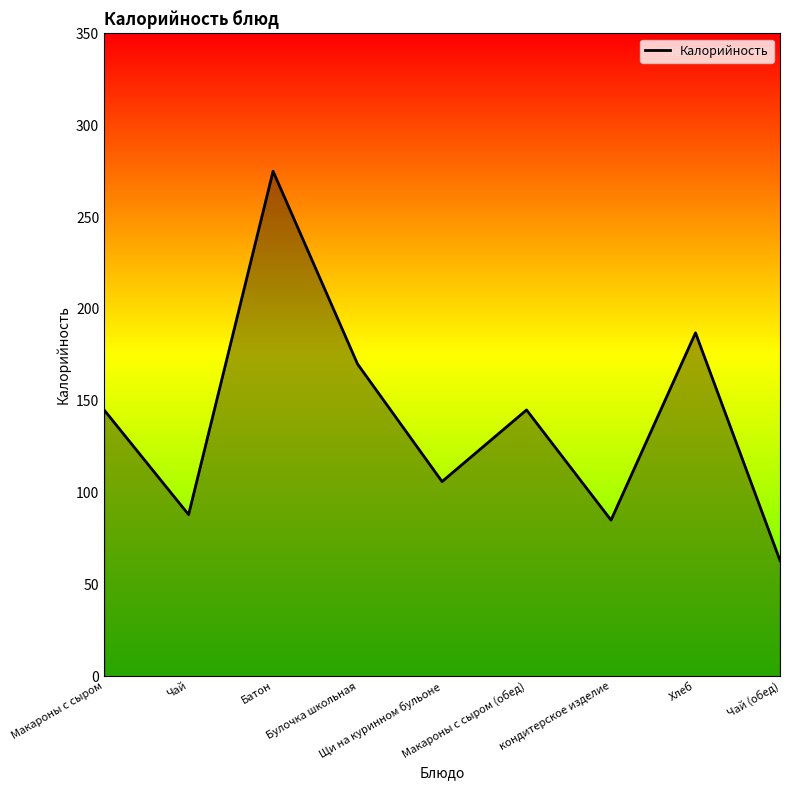

How many interior local peaks (higher than both neighbors) does the data have?

3